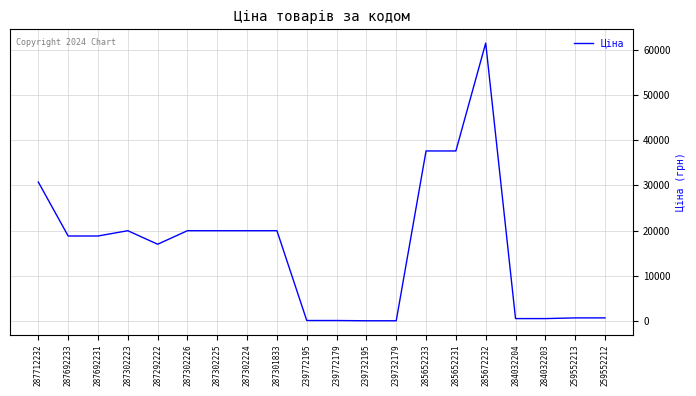

True or false: the data has more than 1 interior local peaks.

True